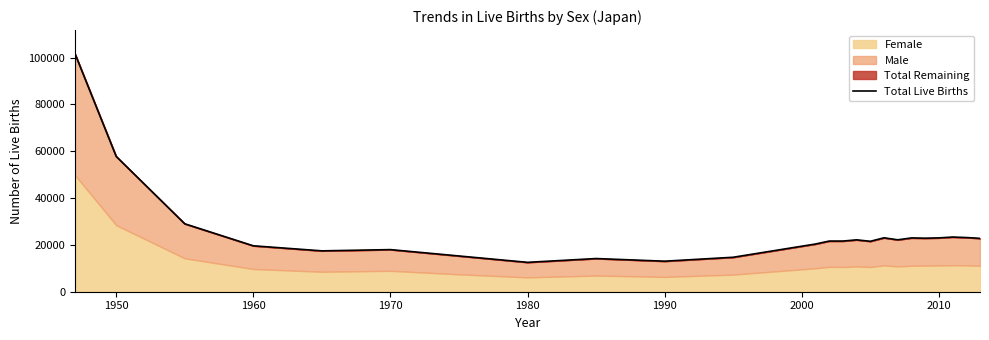

Does the chart display data point markers on the line(s)?

No